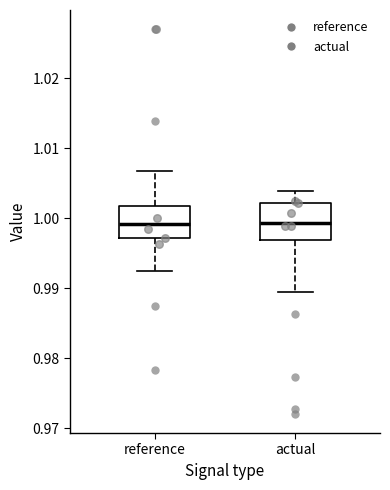

Where does the upper whisker of the box for actual end on the y-axis? The values are not printed on the chart, so give them approximately, as read against the axis.

1.004